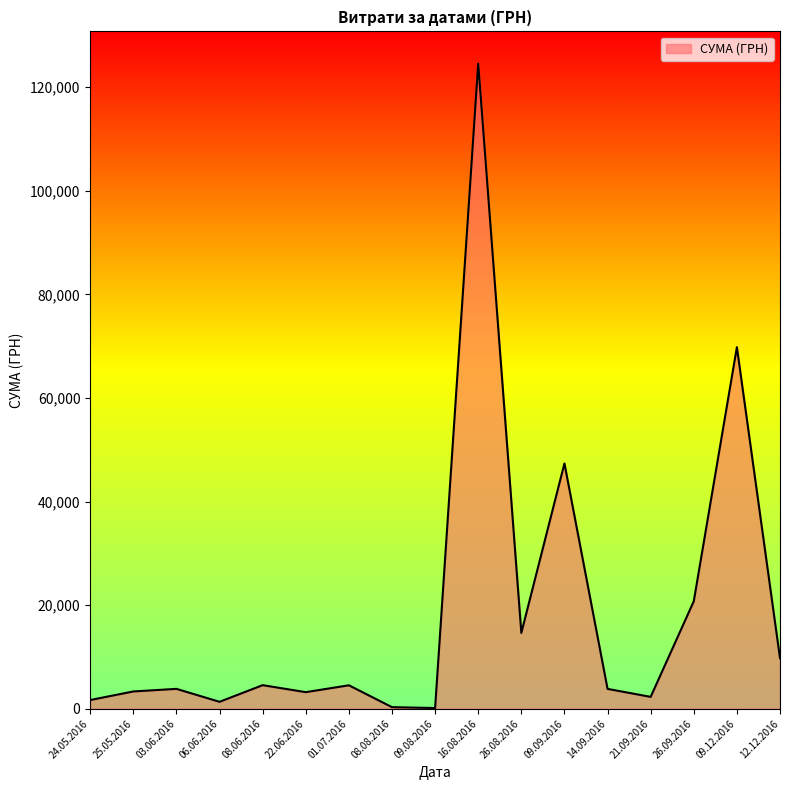

What is the minimum value shown in the chart?

135.0